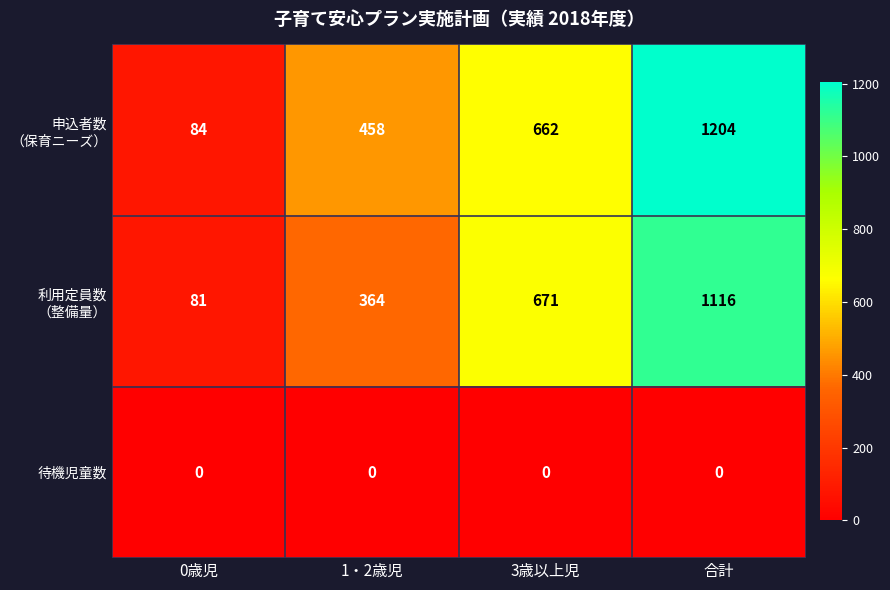

What is the difference between the highest and lowest values at 合計?

1204